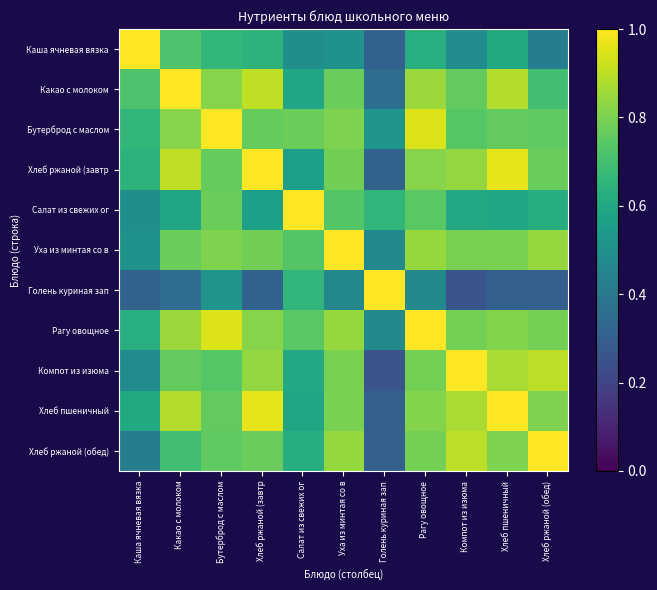

Which series changed the most between Хлеб ржаной (завтр and Голень куриная зап?

Хлеб ржаной (завтр